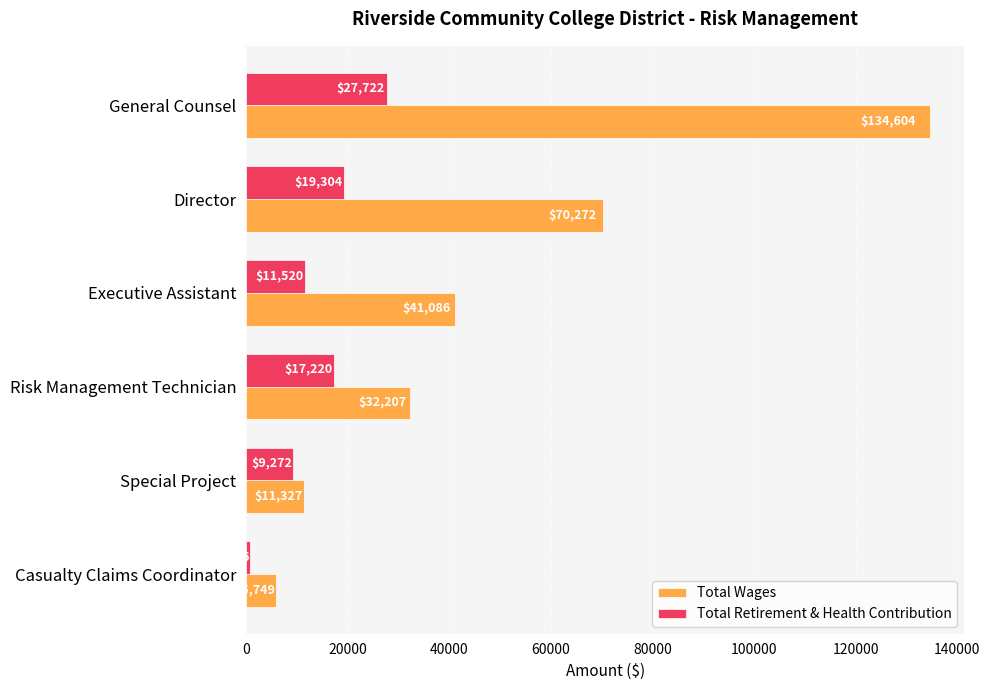

What is the greatest value displayed?

134604